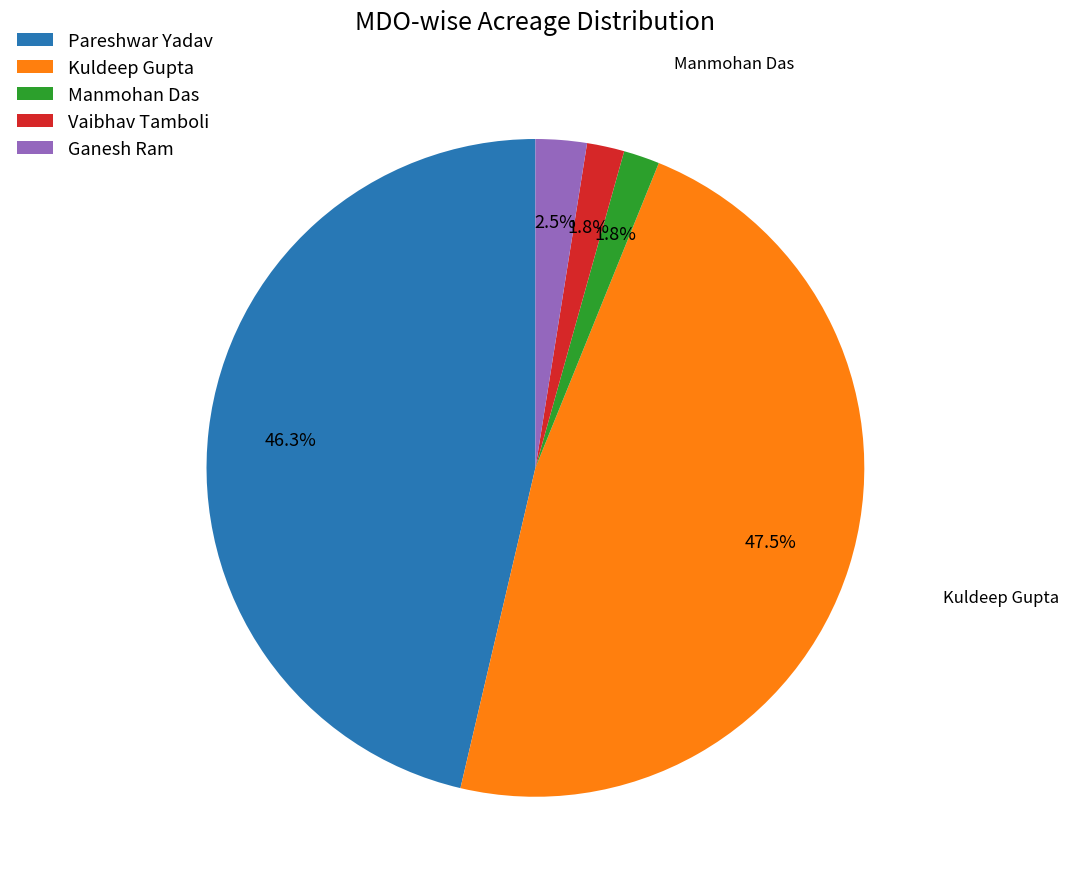

Count the number of slices in the pie.

5